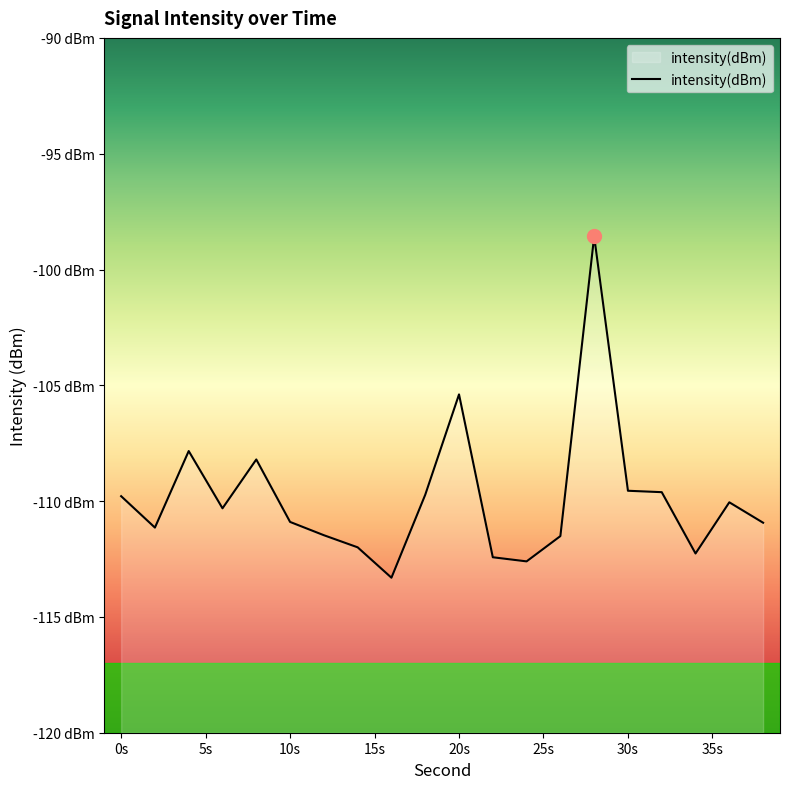

How many data points are above -110?

8